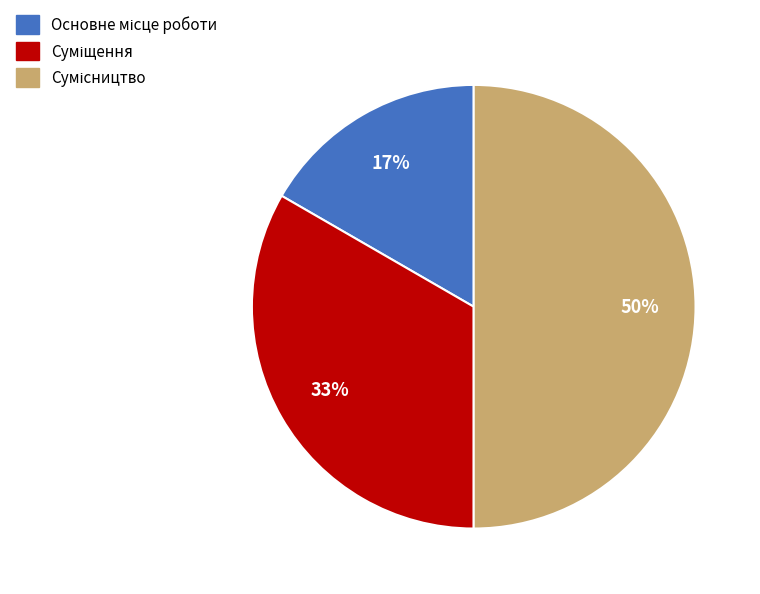

How many slices are in this pie chart?

3